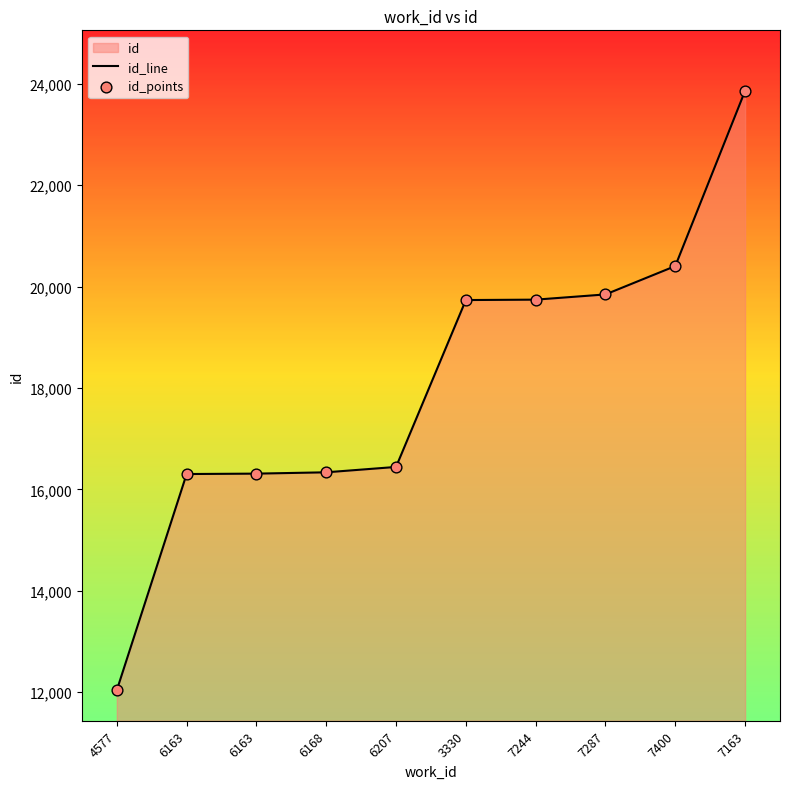

Which series has the largest total across all categories?

id_line